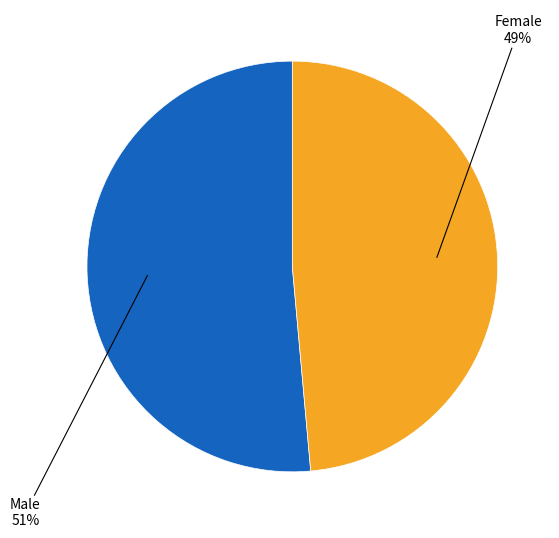

Is there any slice that represents more than half of the pie?

Yes